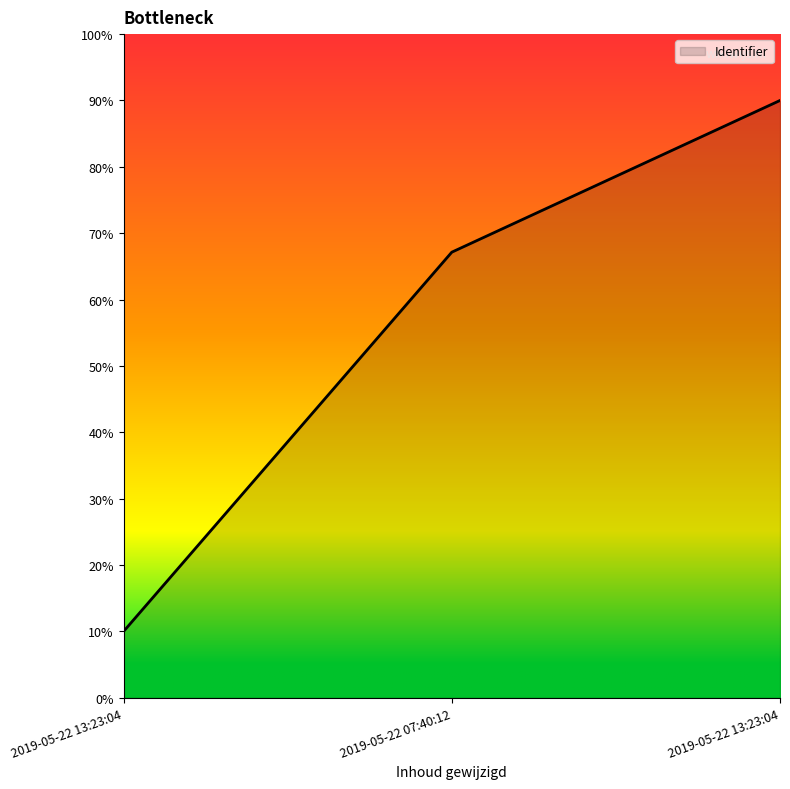

True or false: the data shows 13.9 at 2019-05-22 13:23:04.

False